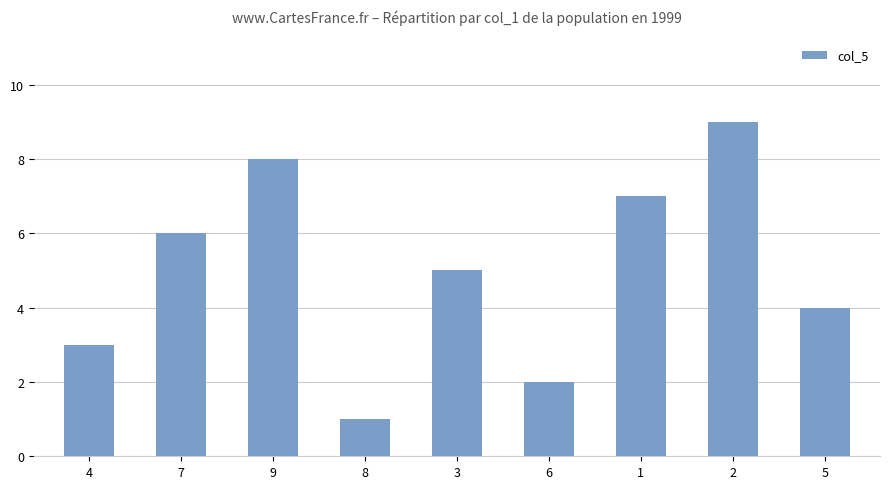

What is the value of the 4th bar from the left?

1